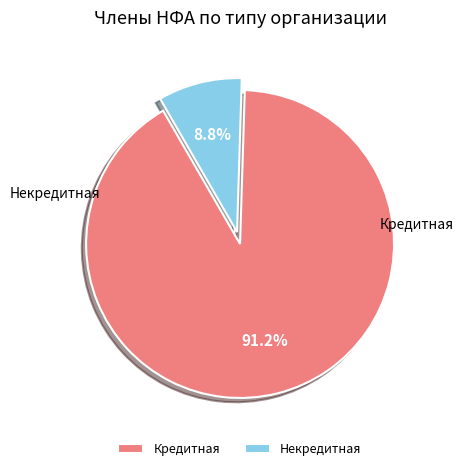

How much of the chart is everything except Некредитная?

91.2%